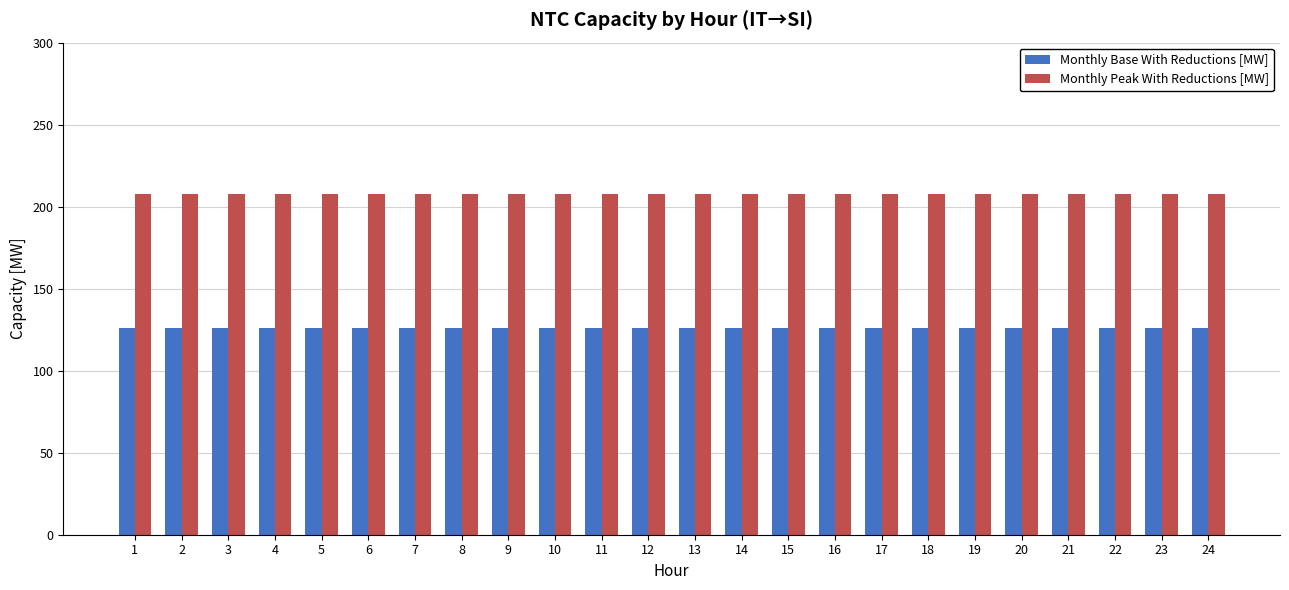

What are all the series names shown in the legend?

Monthly Base With Reductions [MW], Monthly Peak With Reductions [MW]